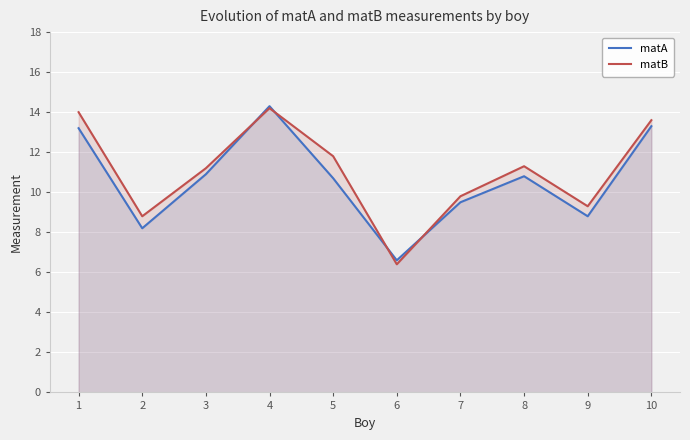

How many interior local peaks does the matA series have?

2